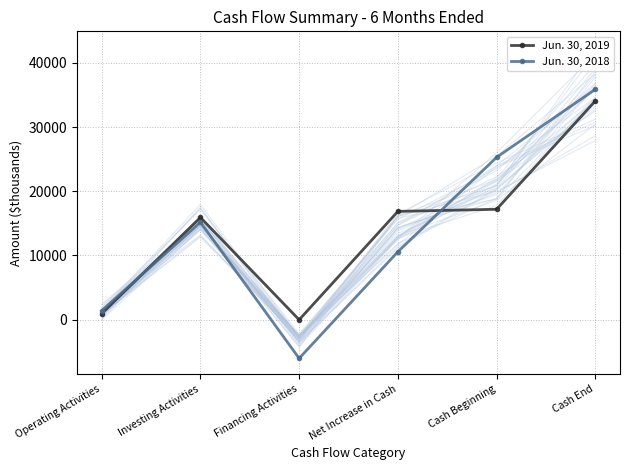

What position from the right is Cash Beginning?

2